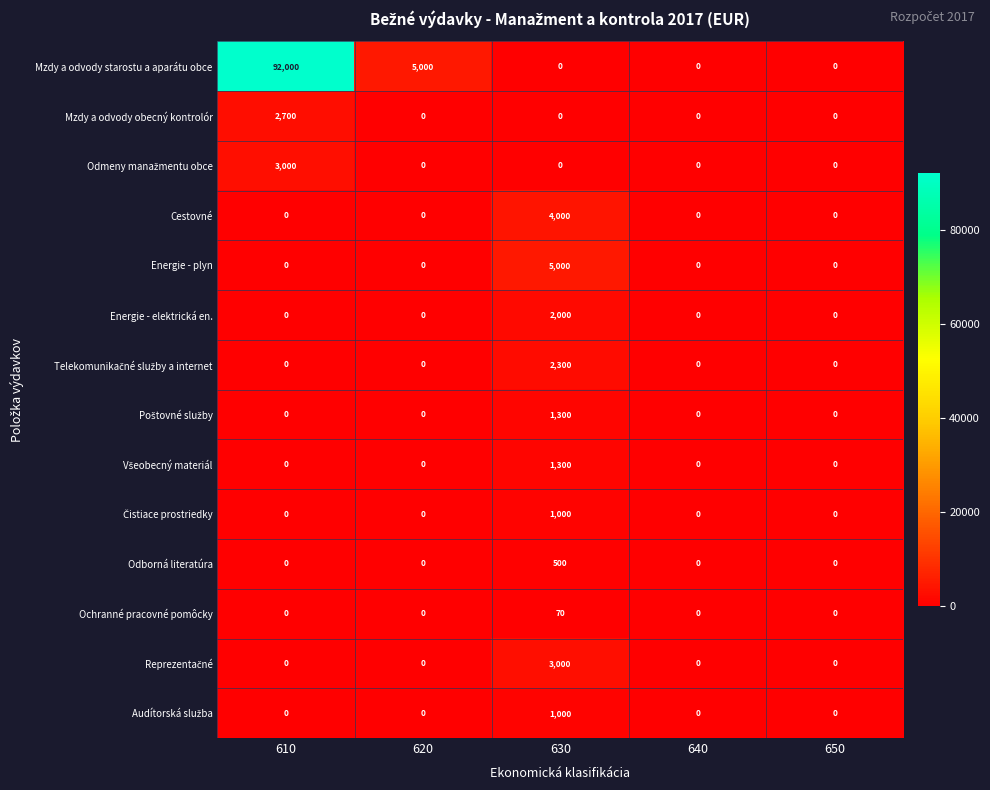

The value of Energie - elektrická en. at 630 is 3112. True or false?

False